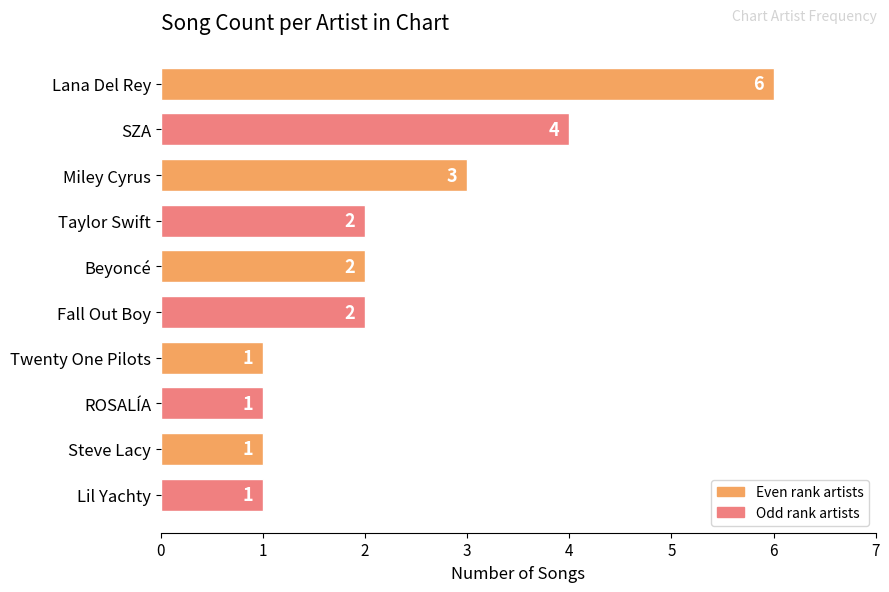

Is it true that the value at Lana Del Rey is 10?

False